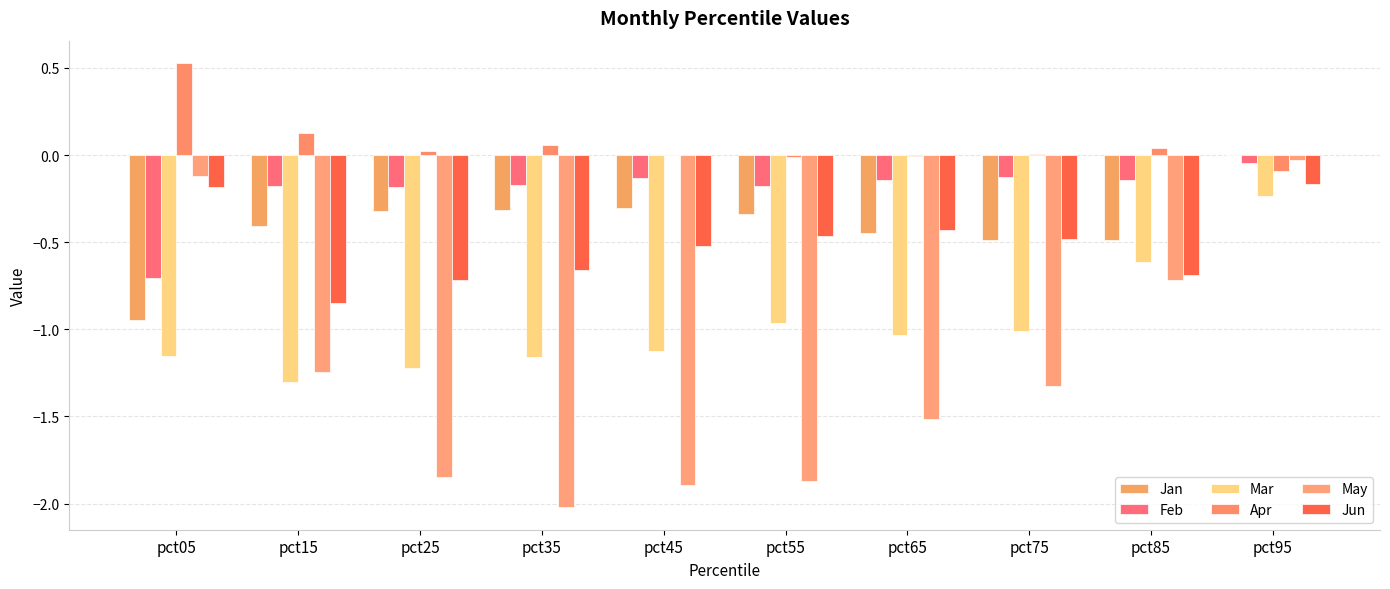

Are the bars grouped side by side (vs. stacked)?

Yes